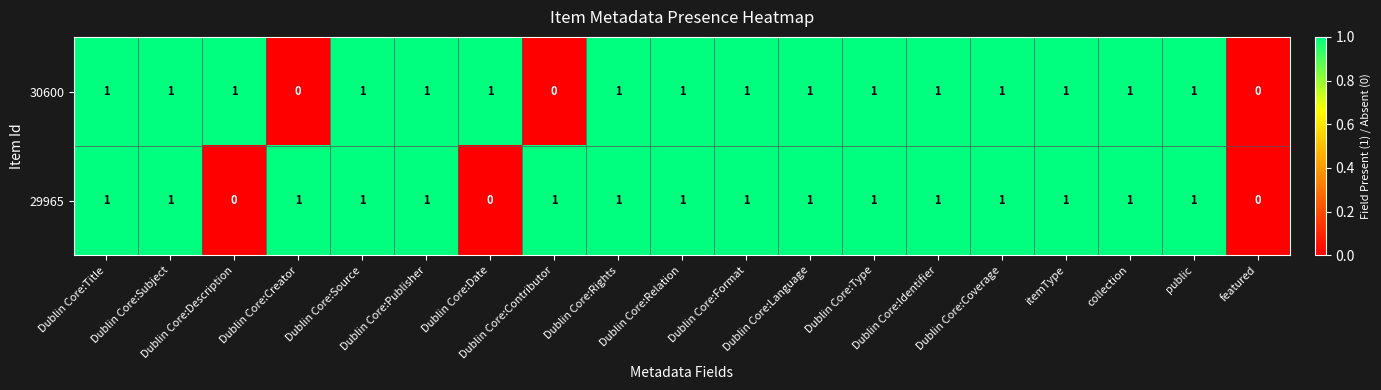

What is the sum of all 29965 values?

16